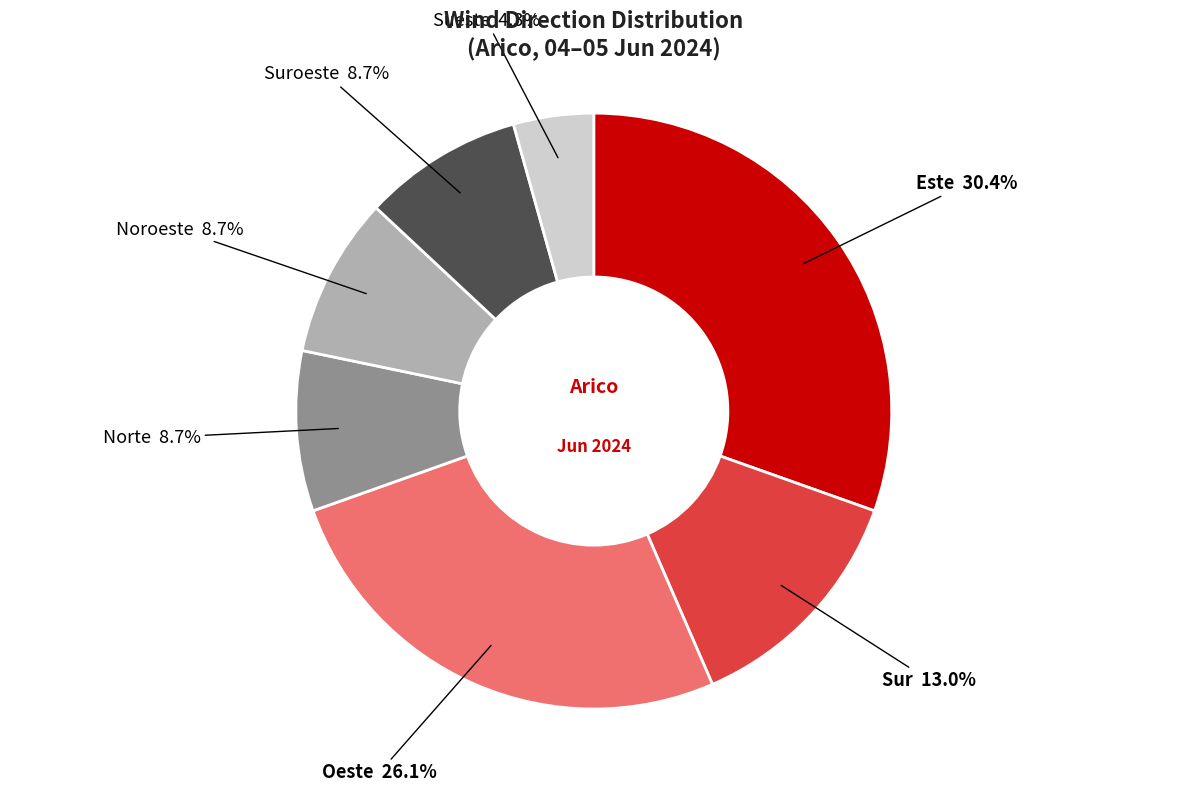

To the nearest percent, what is the difference between the largest and smallest slice percentages?

26%